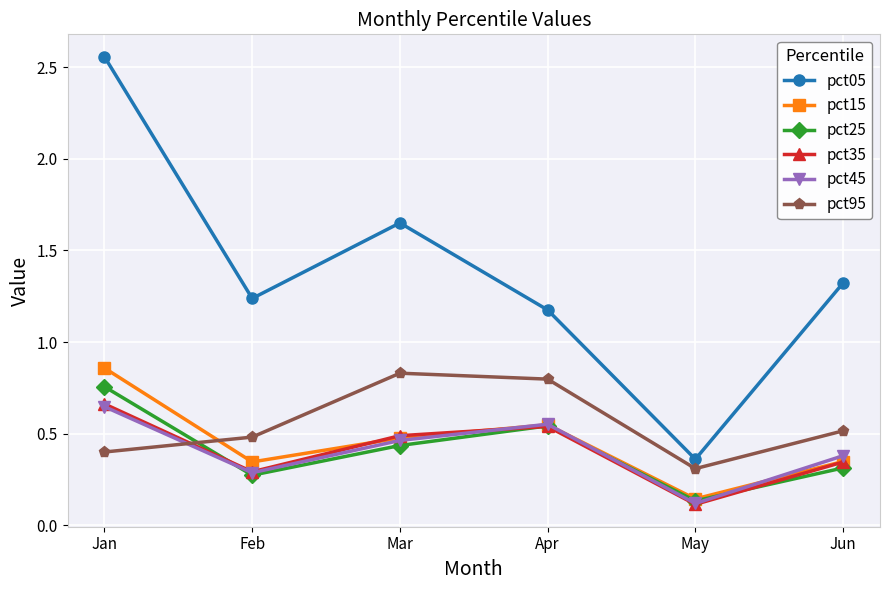

Does the chart display data point markers on the line(s)?

Yes